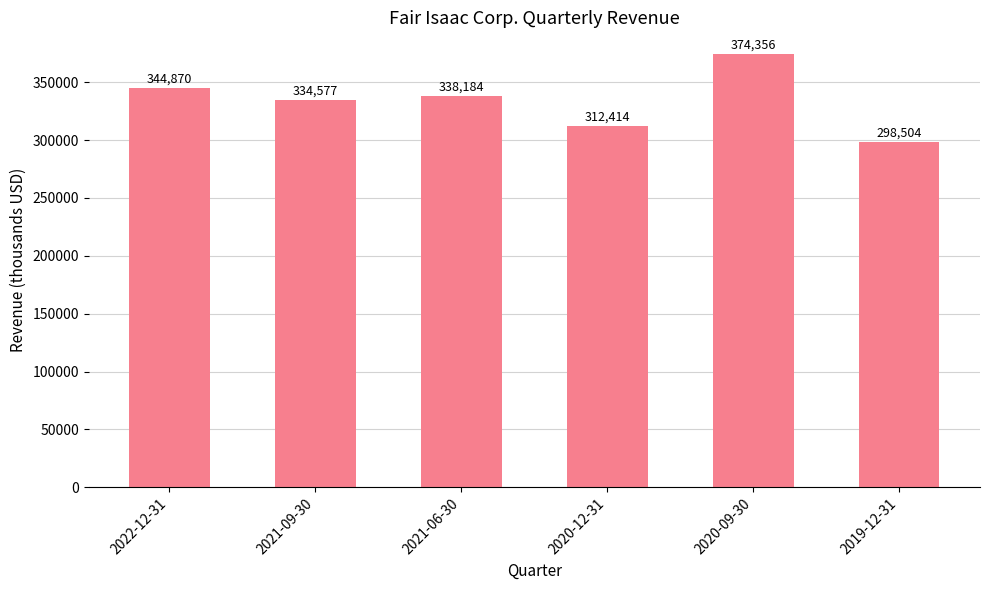

Rank the categories by value from highest to lowest.

2020-09-30, 2022-12-31, 2021-06-30, 2021-09-30, 2020-12-31, 2019-12-31